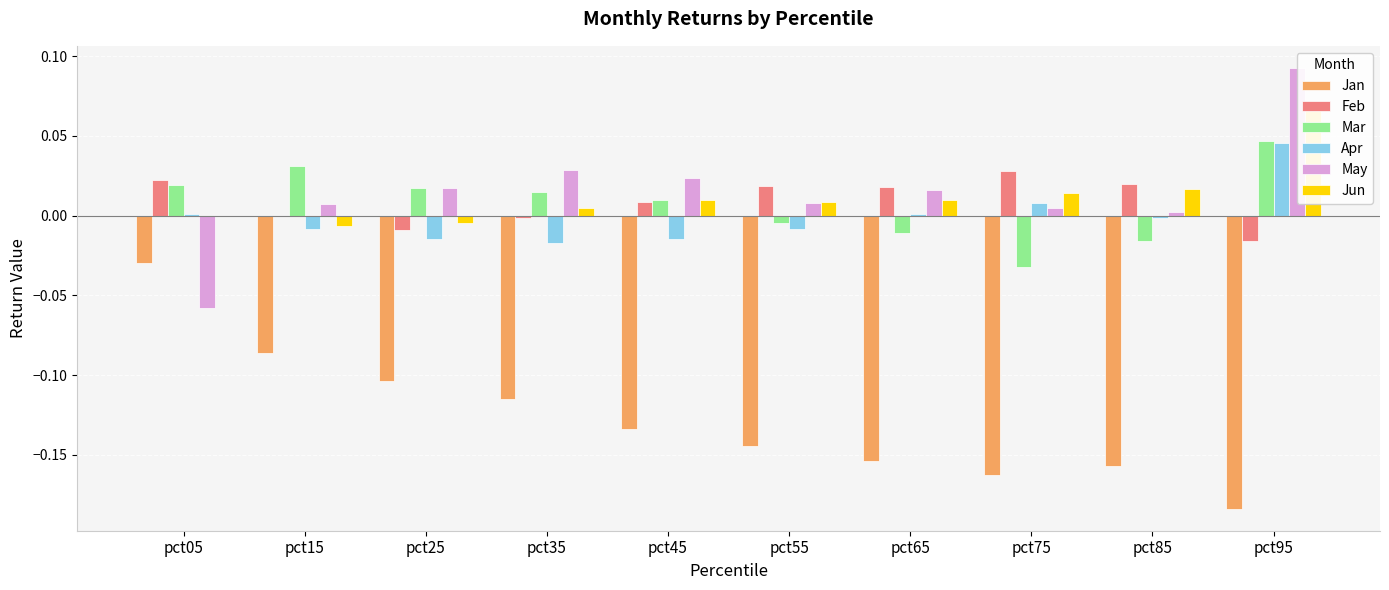

The Mar series shows 0.0 at pct25. True or false?

False